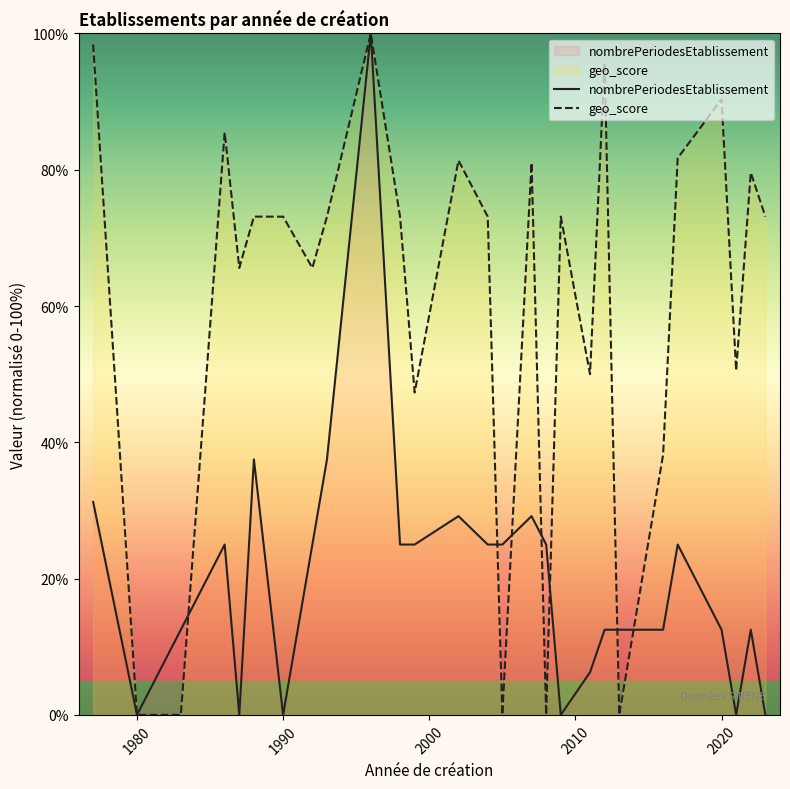

The nombrePeriodesEtablissement series shows 0.0 at 1990. True or false?

True